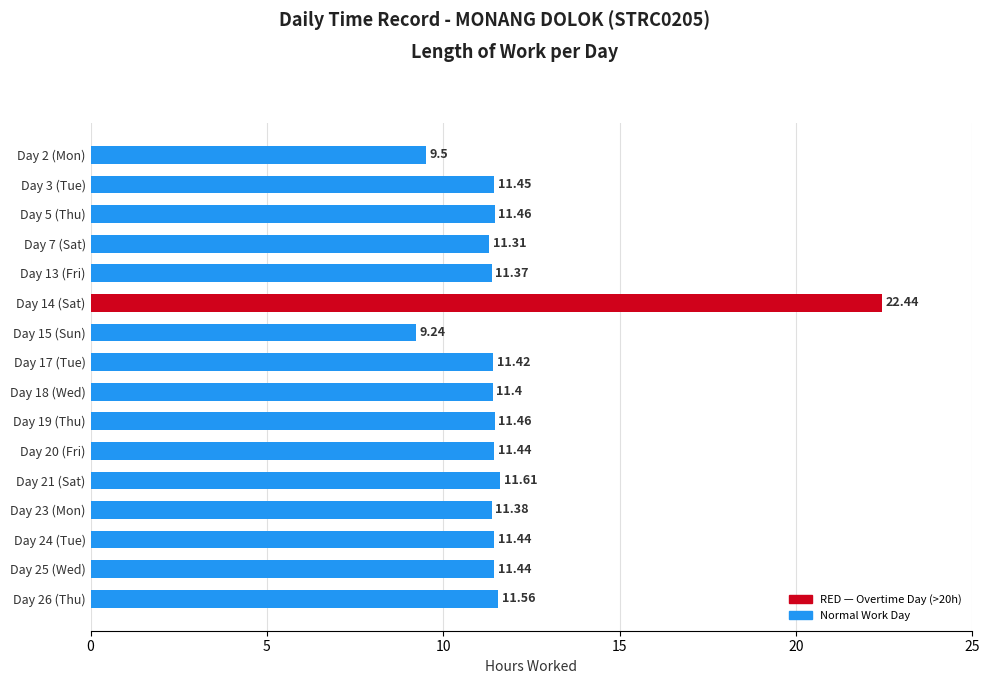

What is the difference between the values at Day 15 (Sun) and Day 26 (Thu)?

2.3